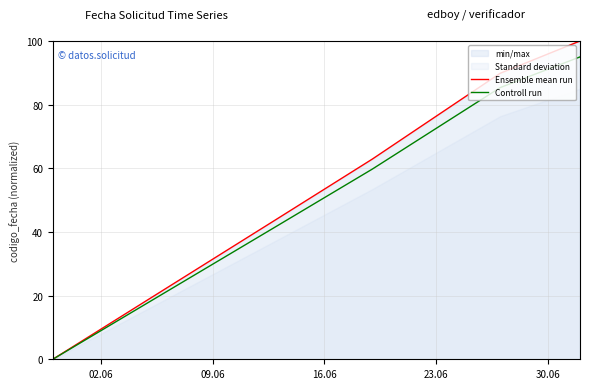

True or false: Controll run and Ensemble mean run intersect in this chart.

False